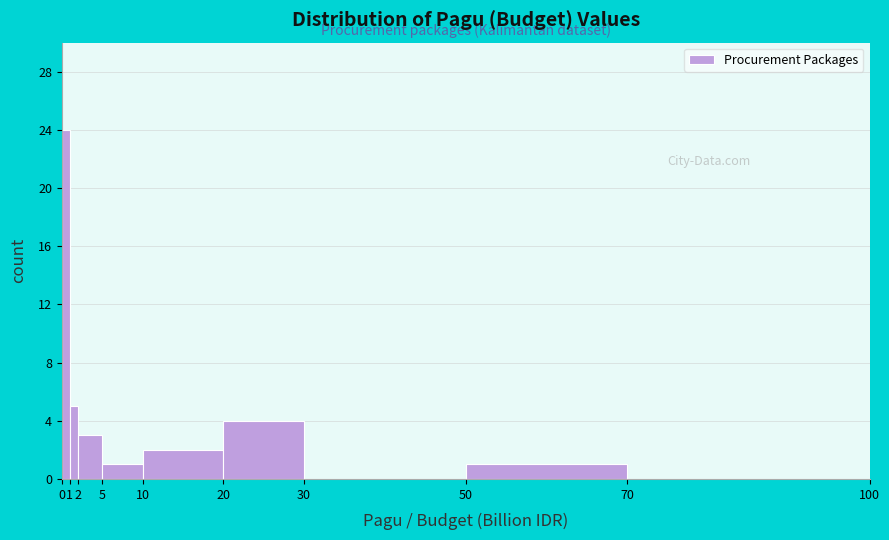

Over which range of the x-axis is the bar tallest?

0 to 1